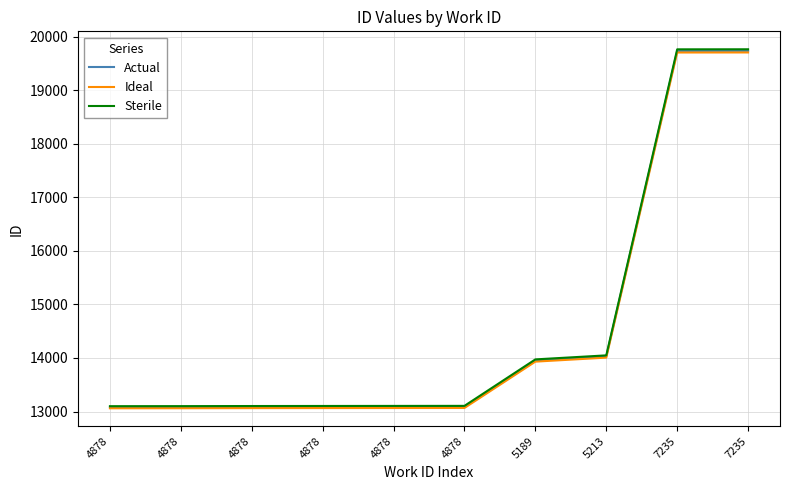

True or false: Sterile and Ideal cross at least once.

False